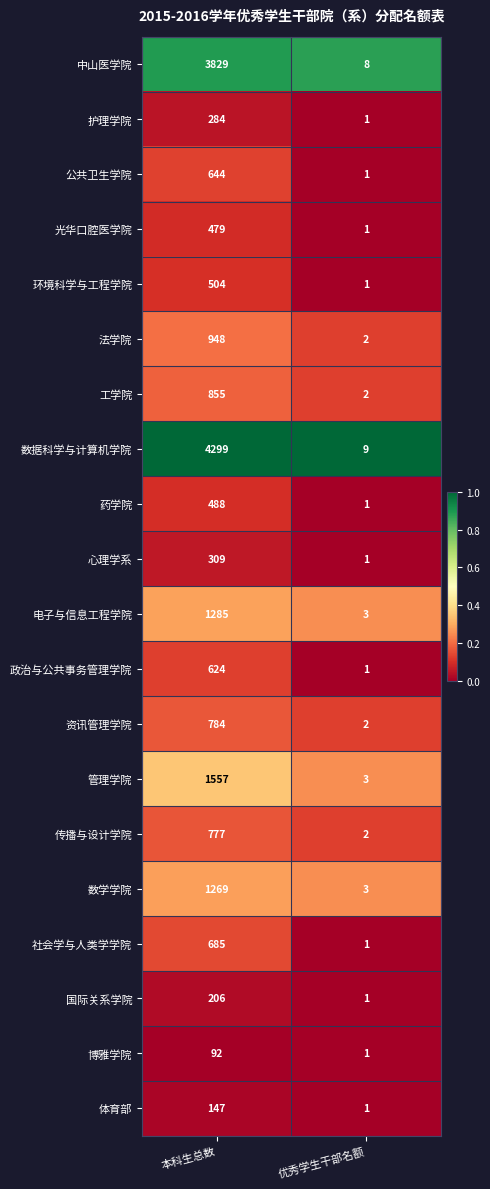

Which series has the largest range (max minus min)?

数据科学与计算机学院